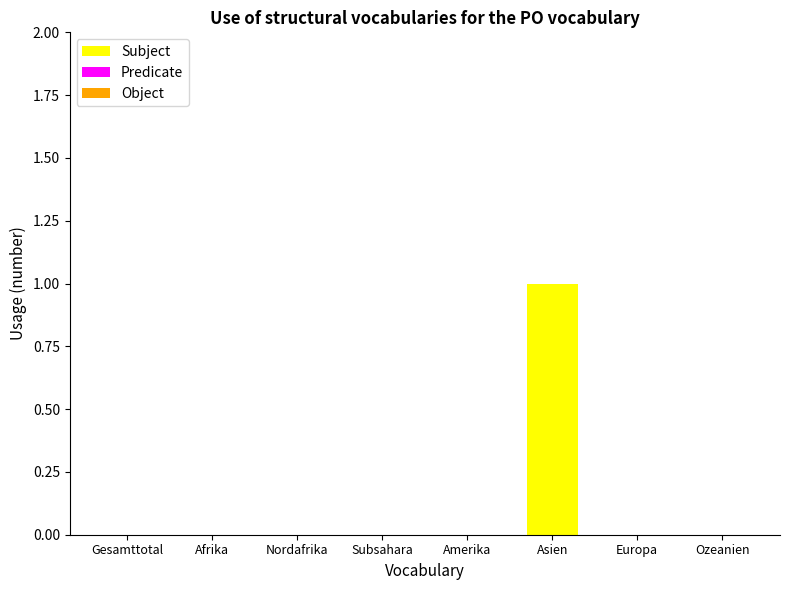

Are the bars horizontal?

No